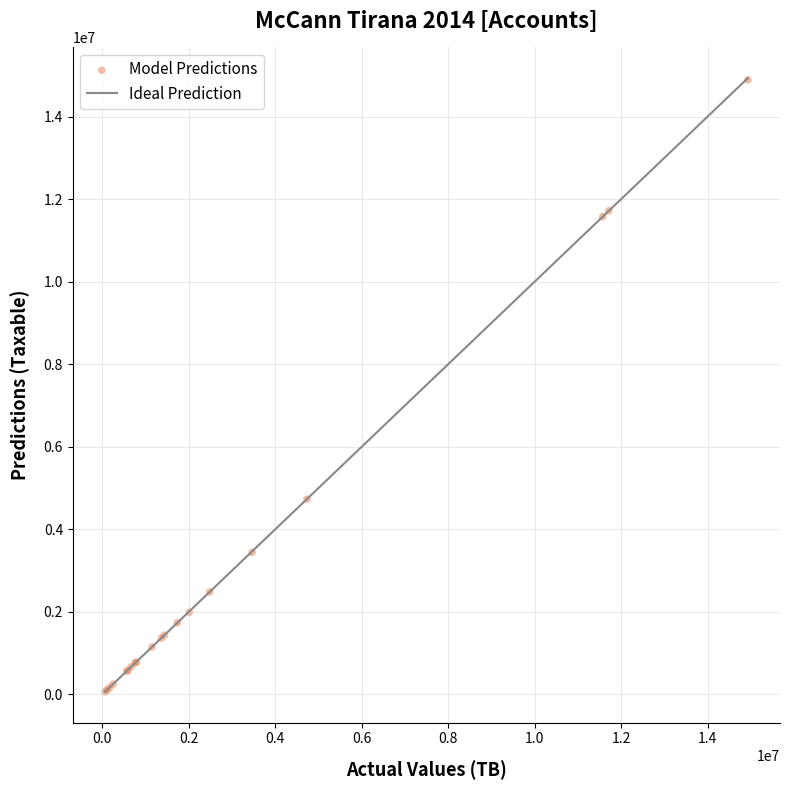

What Y value in the scatter plot is closest to 7474836?

4731146.9